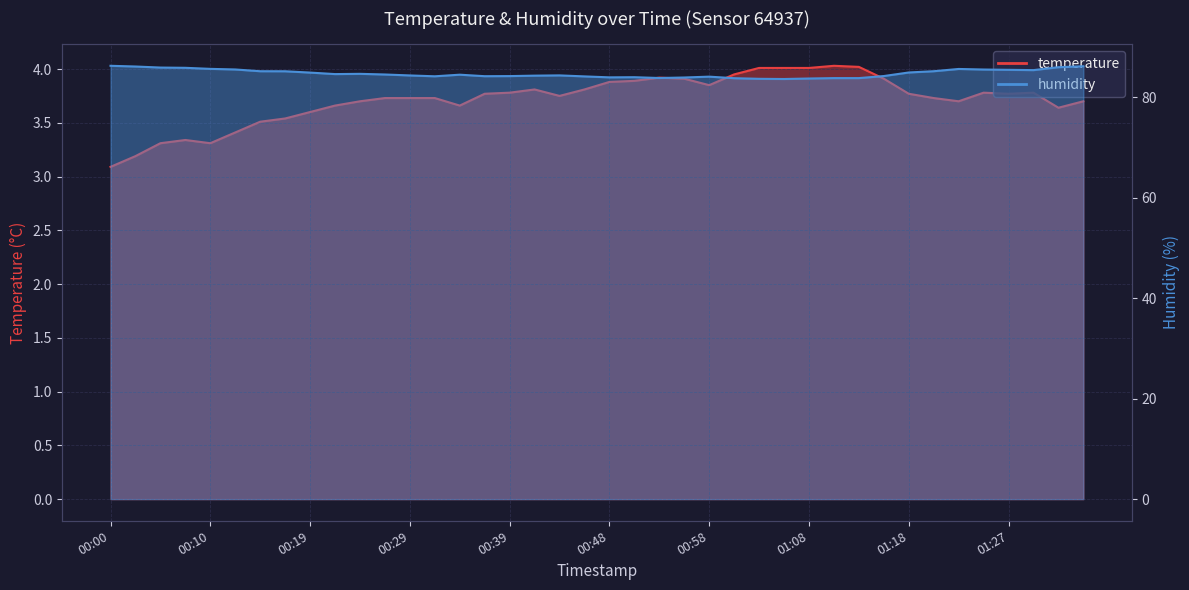

Reading left to right, extract all data points from this chart.

temperature: 00:00=3.1	00:02=3.2	00:05=3.3	00:07=3.3	00:10=3.3	00:12=3.4	00:14=3.5	00:17=3.5	00:19=3.6	00:22=3.7	00:24=3.7	00:27=3.7	00:29=3.7	00:31=3.7	00:34=3.7	00:36=3.8	00:39=3.8	00:41=3.8	00:44=3.8	00:46=3.8	00:48=3.9	00:51=3.9	00:53=3.9	00:56=3.9	00:58=3.9	01:01=4.0	01:03=4.0	01:05=4.0	01:08=4.0	01:10=4.0	01:13=4.0	01:15=3.9	01:18=3.8	01:20=3.7	01:23=3.7	01:25=3.8	01:27=3.8	01:30=3.8	01:32=3.6	01:35=3.7
humidity: 00:00=86.3	00:02=86.1	00:05=85.9	00:07=85.9	00:10=85.7	00:12=85.5	00:14=85.2	00:17=85.2	00:19=84.9	00:22=84.6	00:24=84.7	00:27=84.5	00:29=84.4	00:31=84.2	00:34=84.5	00:36=84.2	00:39=84.2	00:41=84.3	00:44=84.4	00:46=84.2	00:48=84.0	00:51=84.0	00:53=83.8	00:56=84.0	00:58=84.1	01:01=83.8	01:03=83.7	01:05=83.7	01:08=83.8	01:10=83.8	01:13=83.8	01:15=84.2	01:18=85.0	01:20=85.2	01:23=85.7	01:25=85.5	01:27=85.5	01:30=85.4	01:32=86.0	01:35=86.2